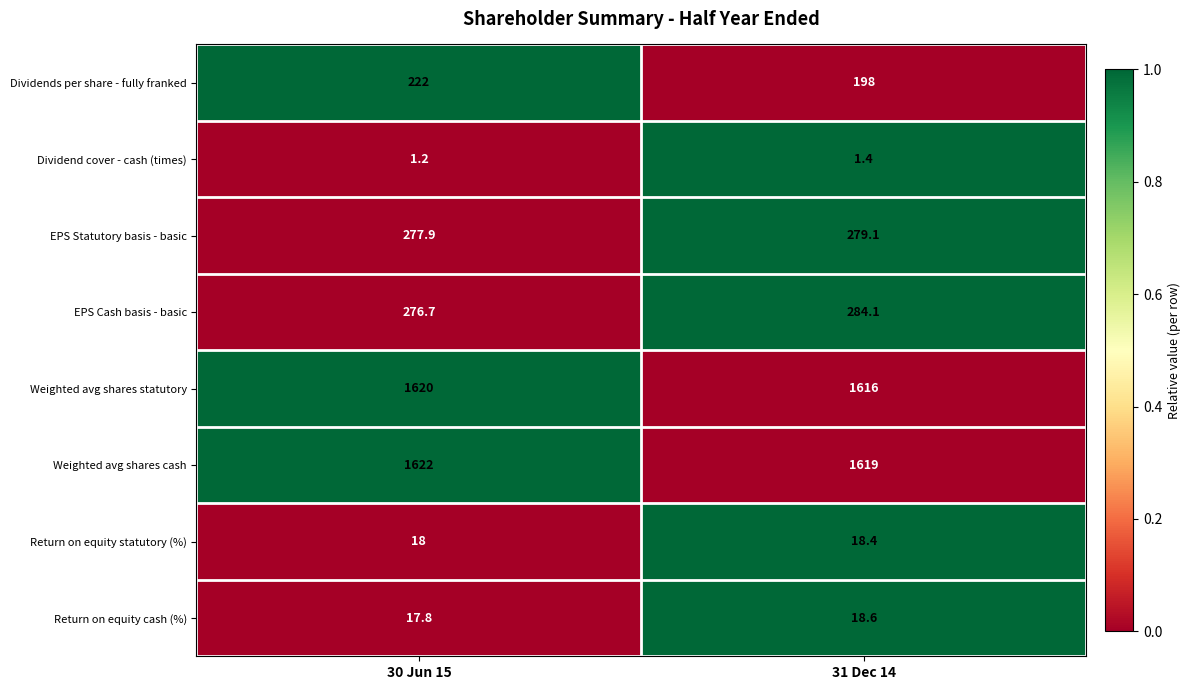

Is it true that Weighted avg shares statutory equals 1616.0 at 31 Dec 14?

True